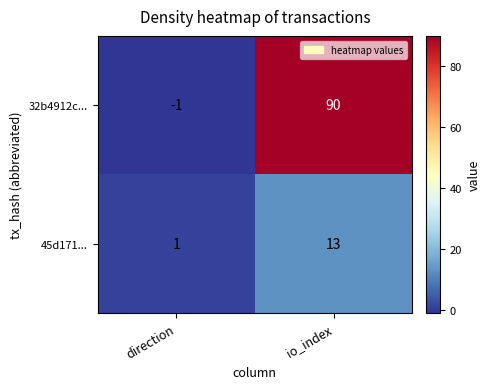

What is the total value across all series at io_index?

103